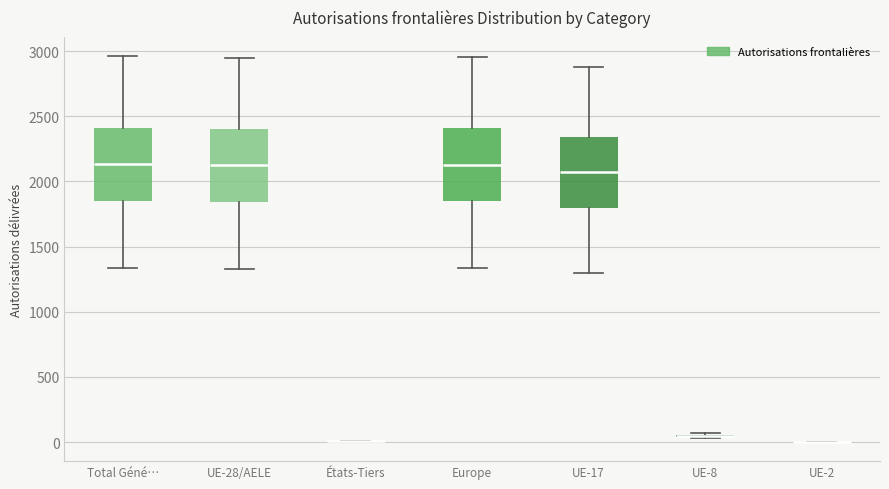

Where does the upper whisker of the box for UE-28/AELE end on the y-axis? The values are not printed on the chart, so give them approximately, as read against the axis.

2950